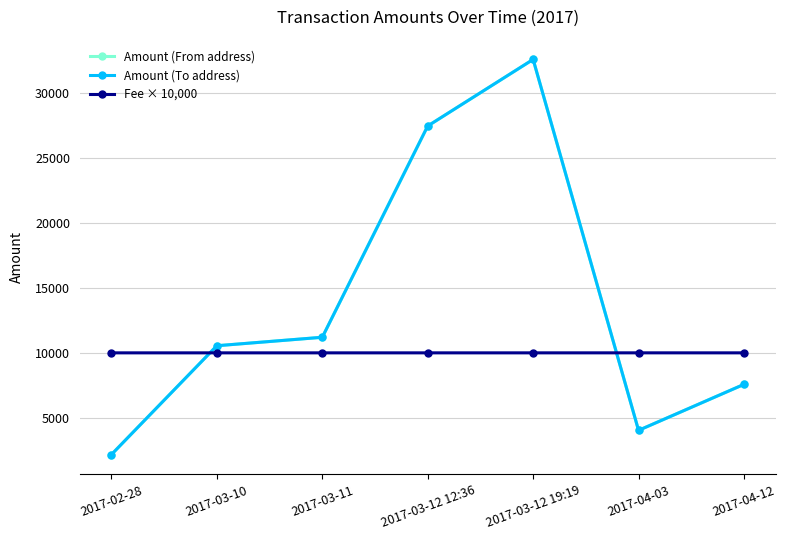

True or false: Fee × 10,000 has a value of 2170 at 2017-03-12 19:19.

False